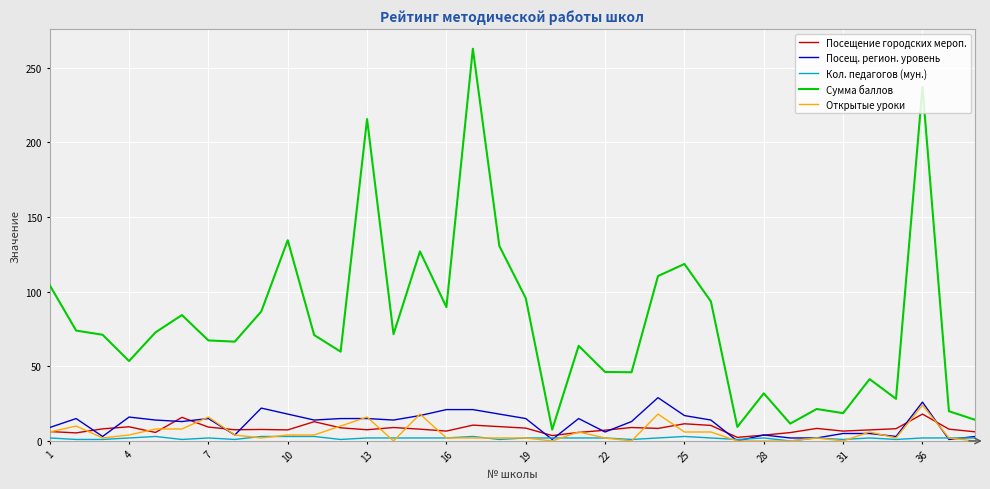

Which series has the largest range (max minus min)?

Сумма баллов